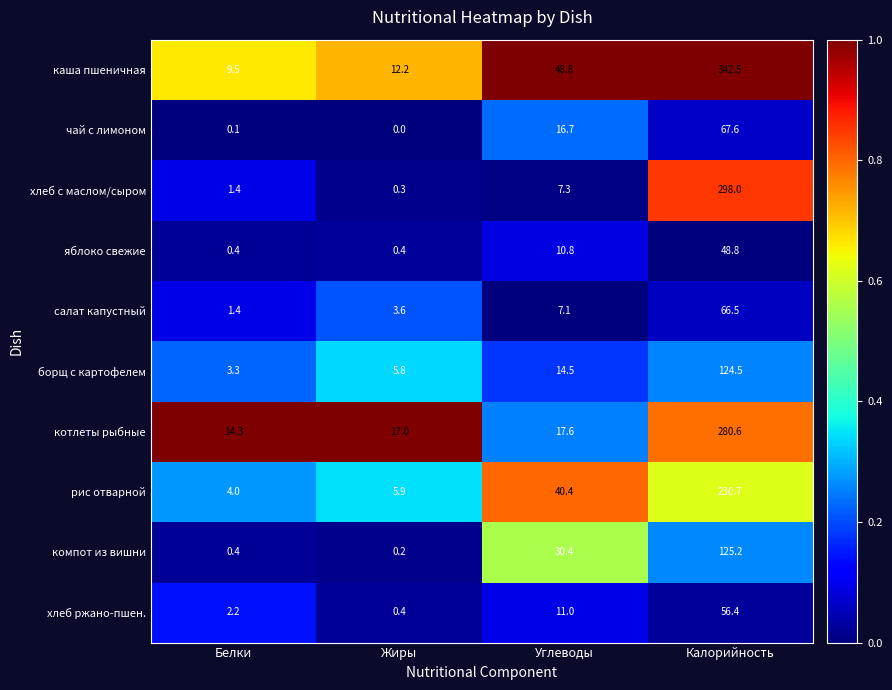

At Углеводы, list the series in order from largest to smallest.

каша пшеничная, рис отварной, компот из вишни, котлеты рыбные, чай с лимоном, борщ с картофелем, хлеб ржано-пшен., яблоко свежие, хлеб с маслом/сыром, салат капустный